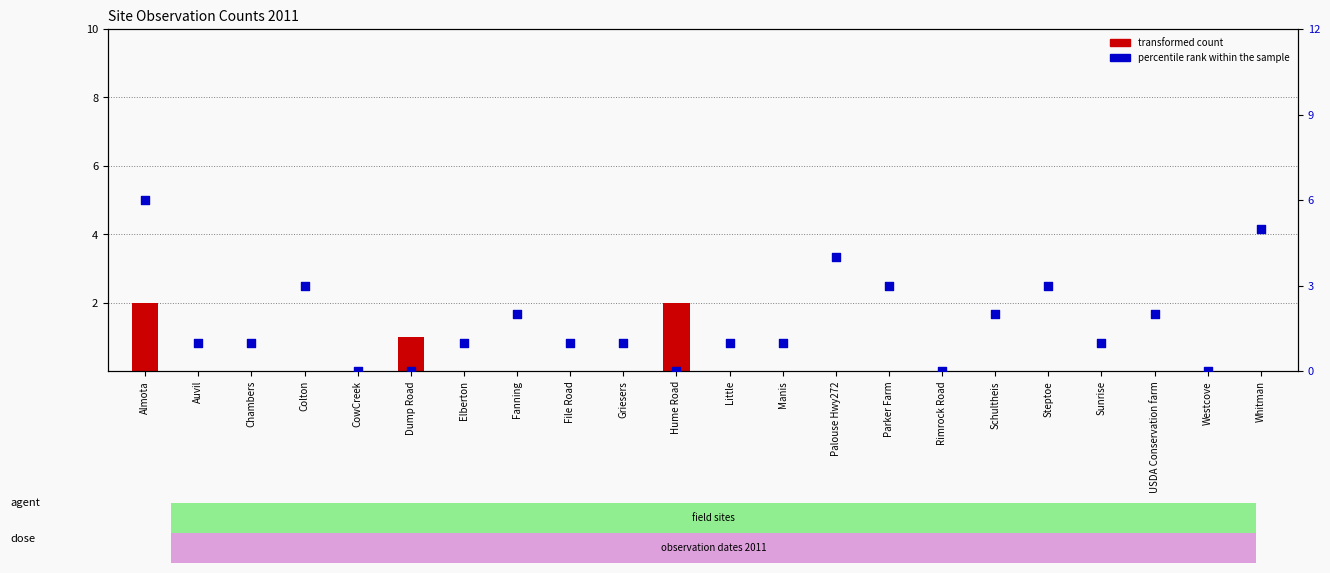

Which series contains the highest Y value?

percentile rank within the sample